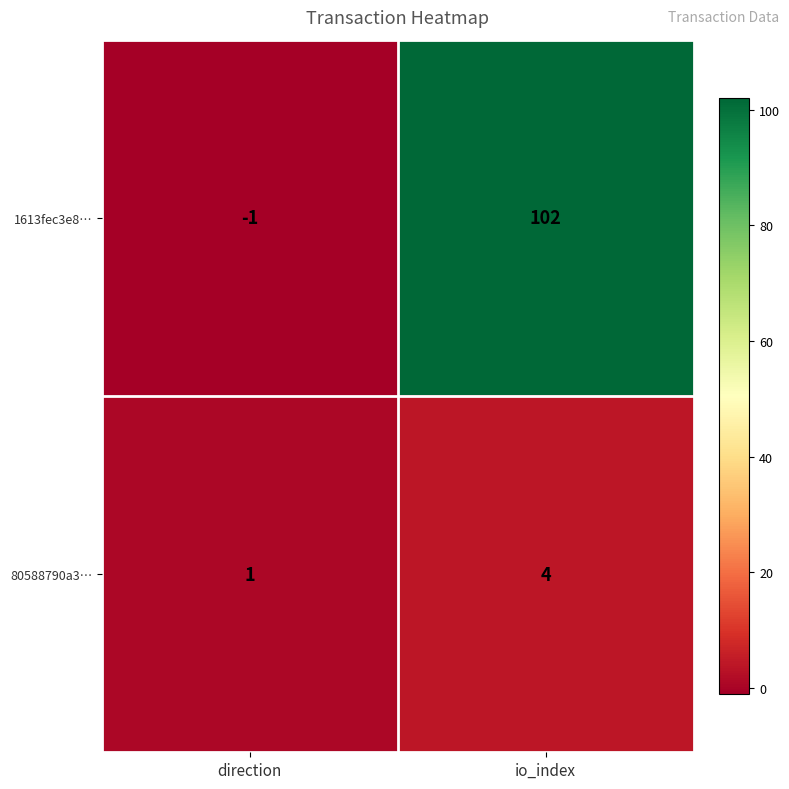

Which label corresponds to the largest value in the chart?

io_index